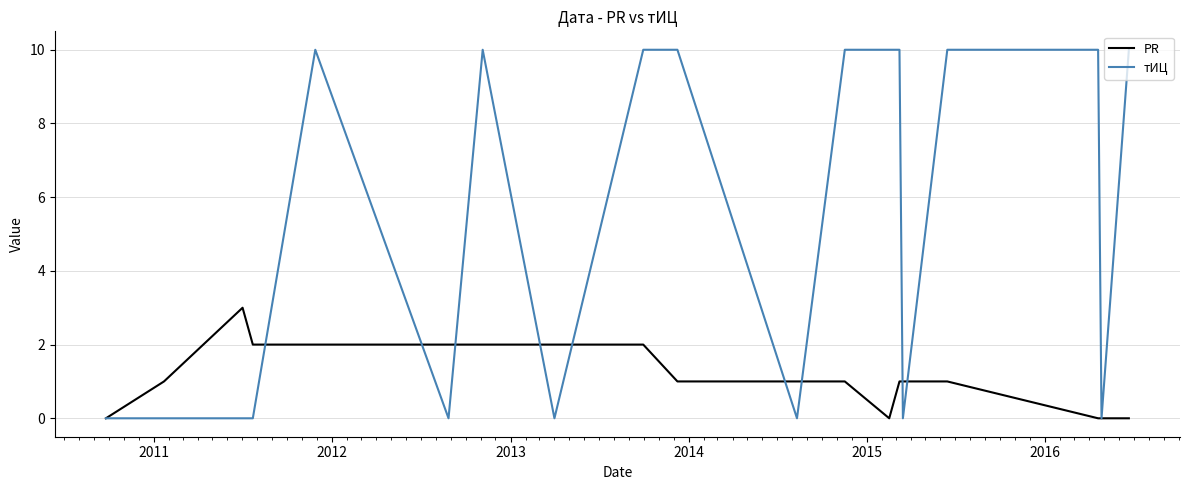

Does the chart display data point markers on the line(s)?

No